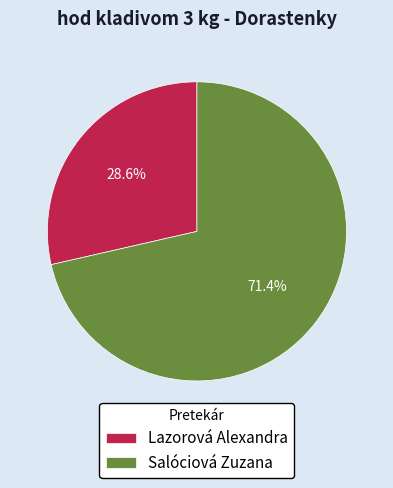

Between Salóciová Zuzana and Lazorová Alexandra, which is larger?

Salóciová Zuzana